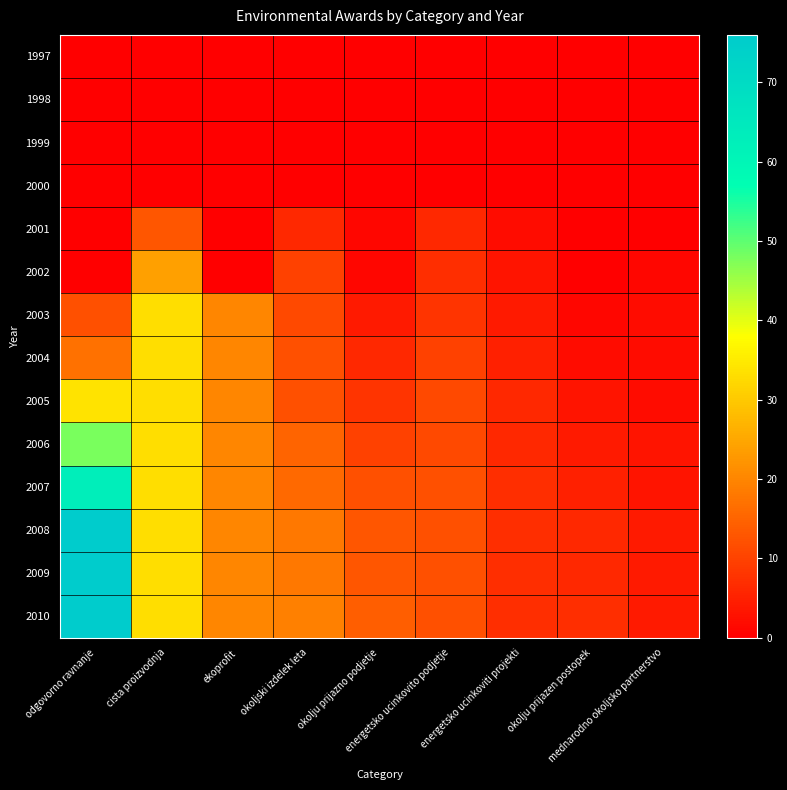

At how many categories does at least one series exceed 59?

1